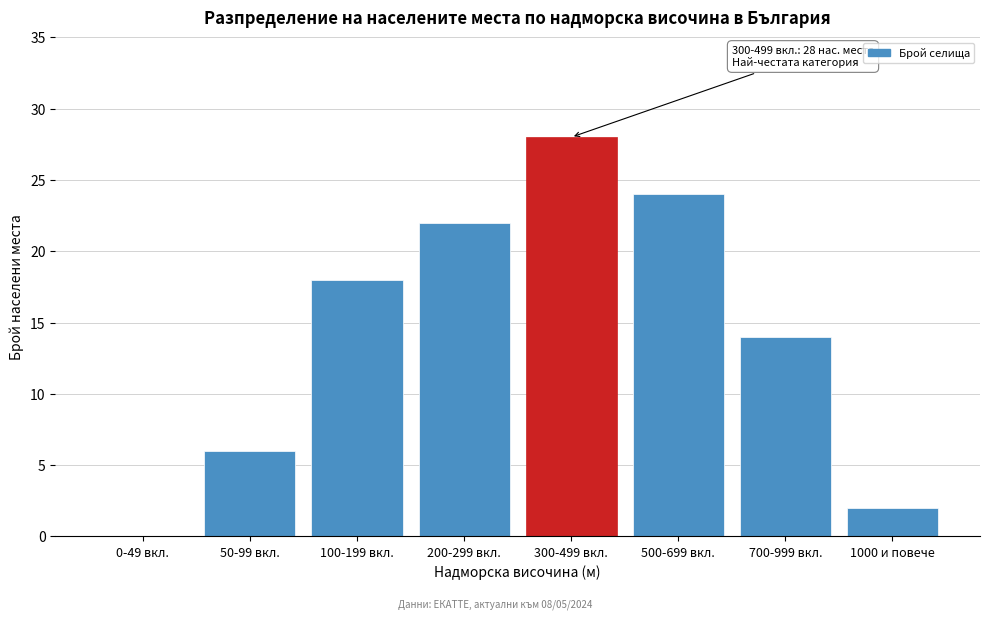

Reading left to right, transcribe all the data shown in this chart.

0-49 вкл.=0	50-99 вкл.=6	100-199 вкл.=18	200-299 вкл.=22	300-499 вкл.=28	500-699 вкл.=24	700-999 вкл.=14	1000 и повече=2